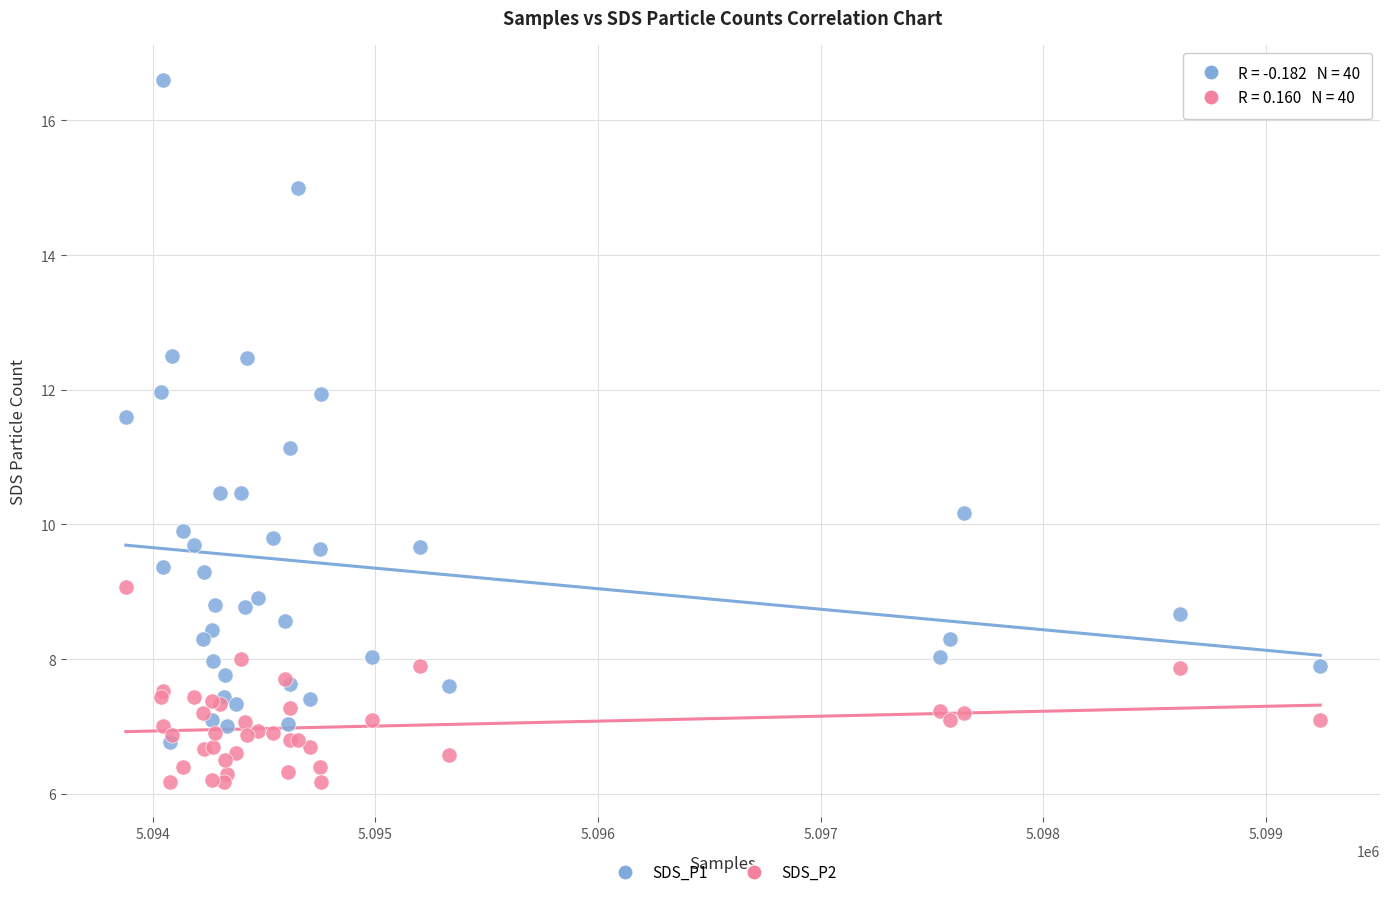

Across all series, what Y value is closest to 11?

11.1